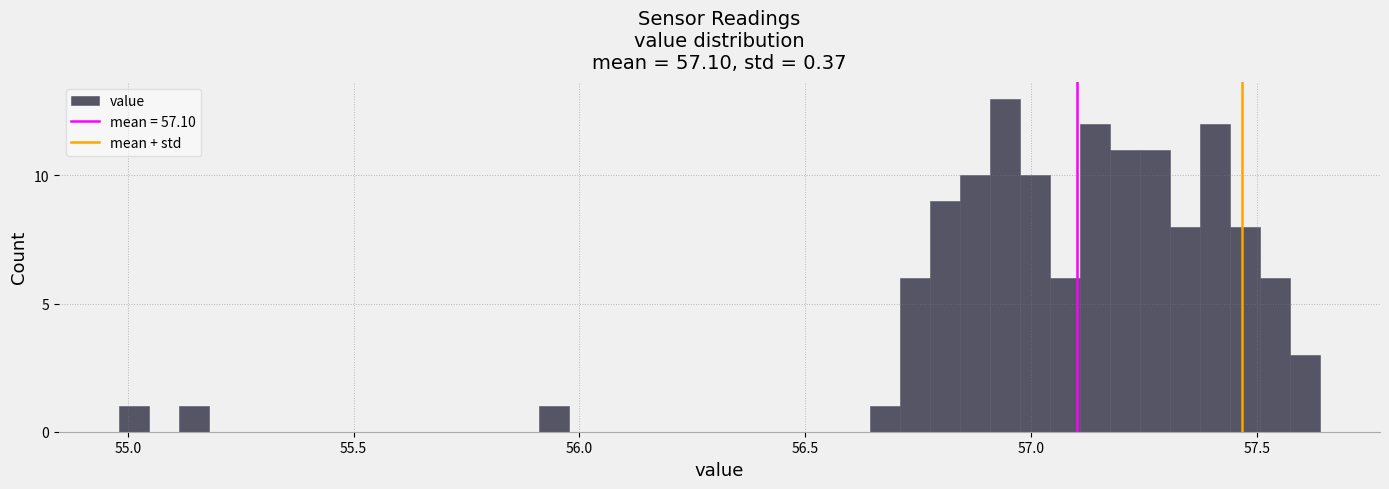

Read against the x-axis, roughly where is the centre of the tallest bar?

56.95